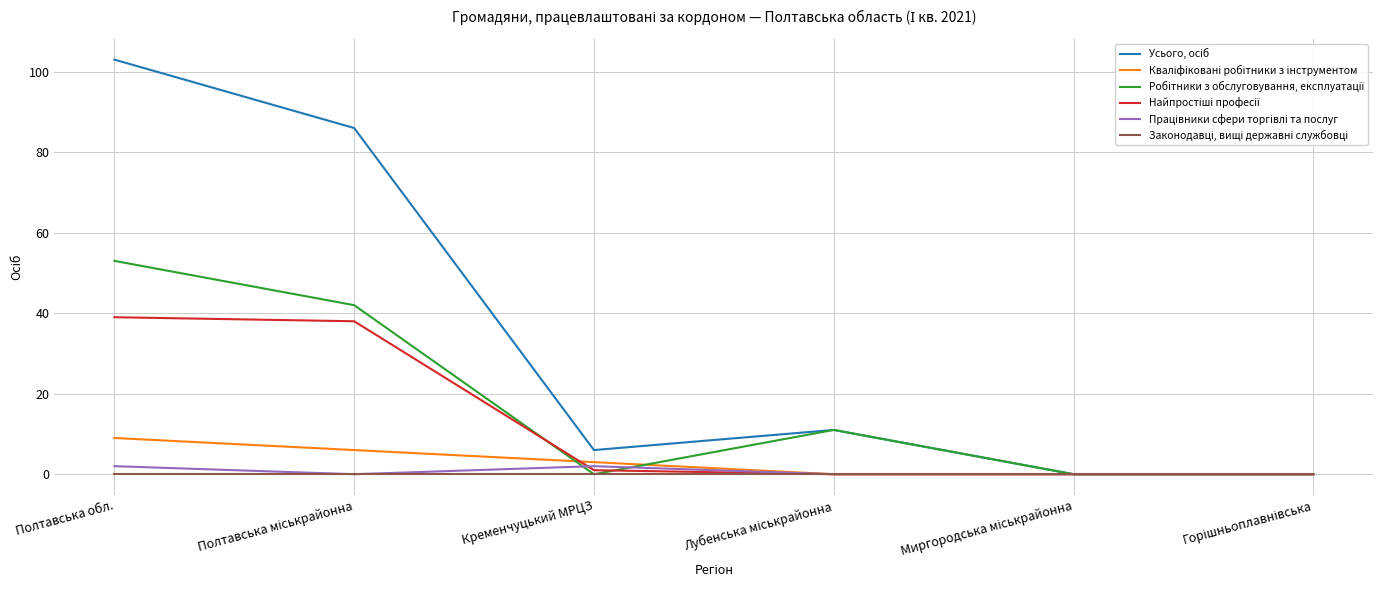

At which category does the chart reach its peak across all series?

Полтавська обл.